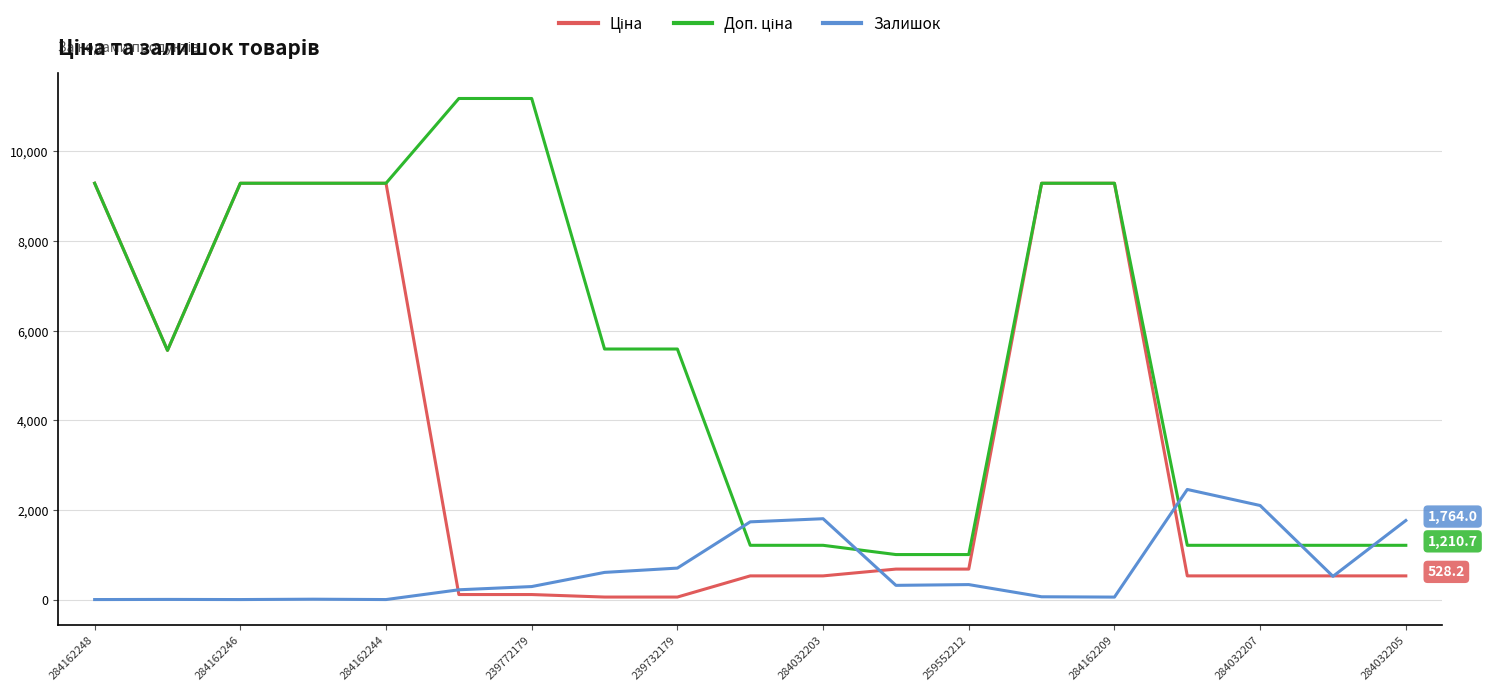

What is the greatest value displayed?

11182.0